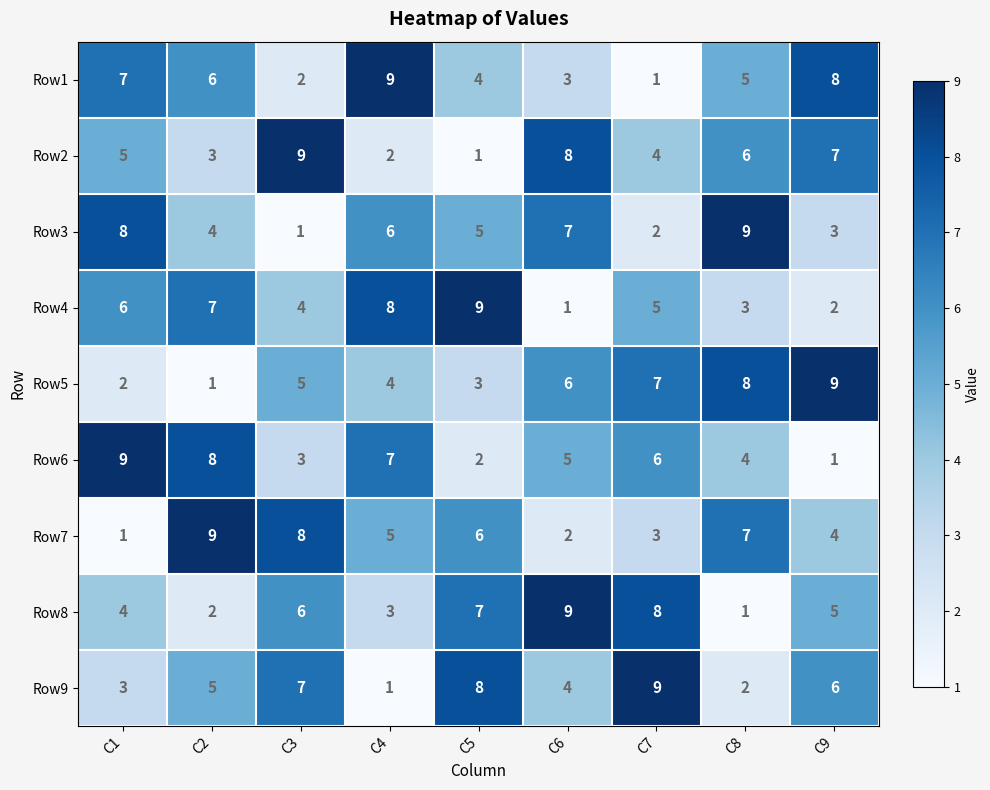

What is the sum of the Row1 values at C2 and C8?

11